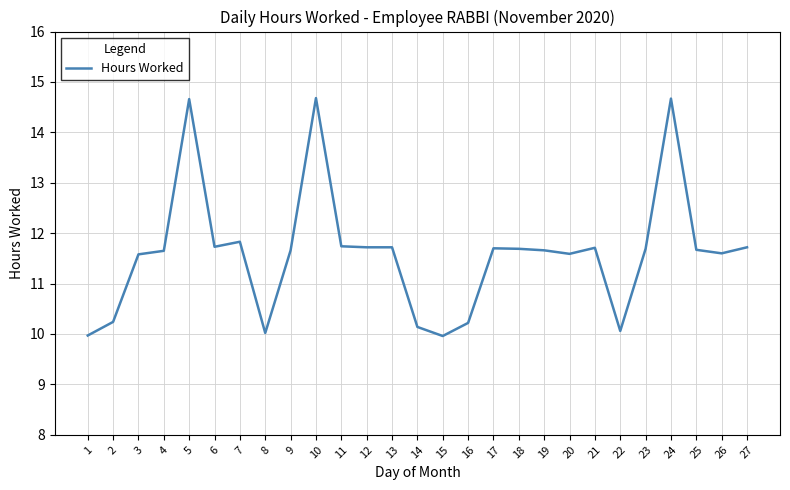

The chart shows a value of 11.7 at 18. True or false?

True